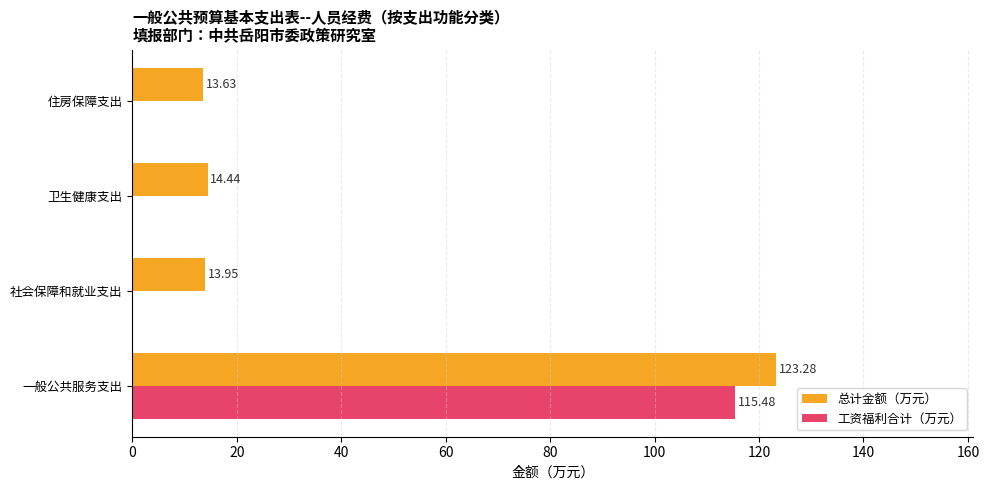

What is the sum of all 总计金额（万元） values?

165.3